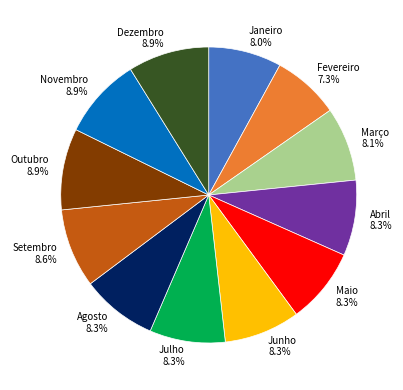

Between Agosto and Dezembro, which is larger?

Dezembro